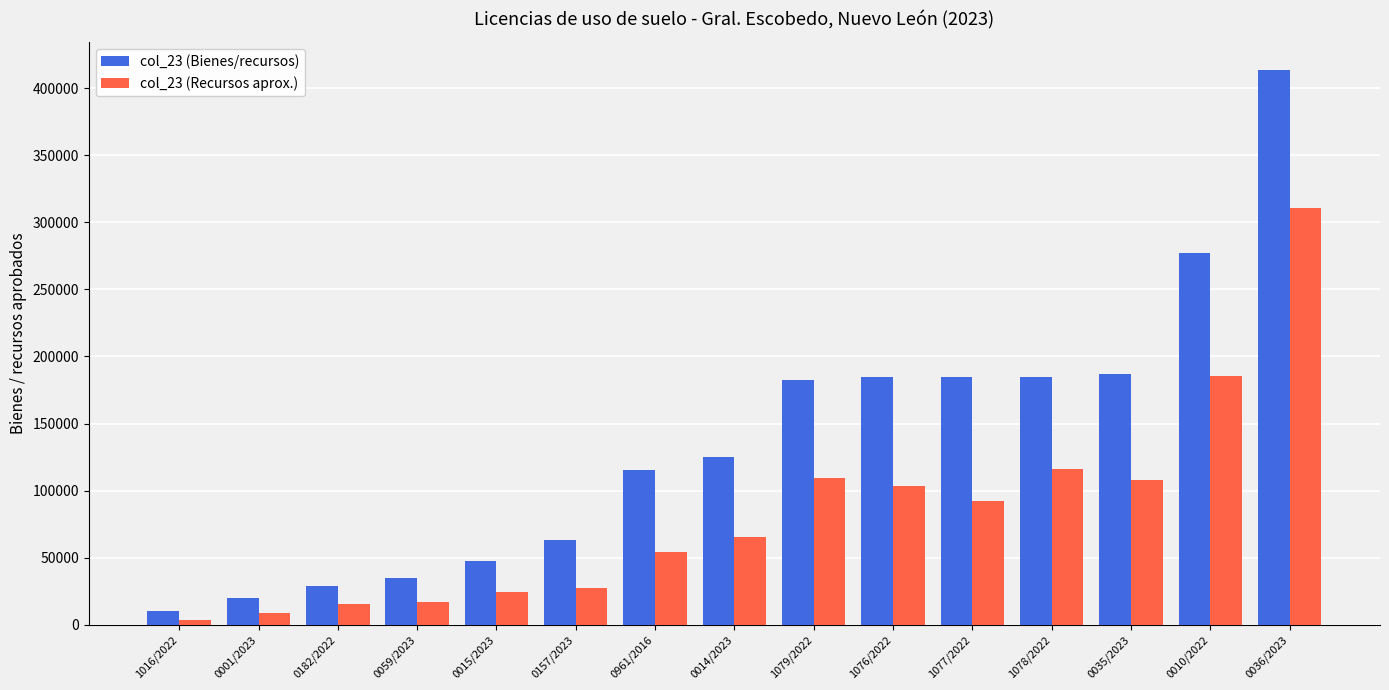

At which label is col_23 (Recursos aprox.) closest to 157091?

0010/2022